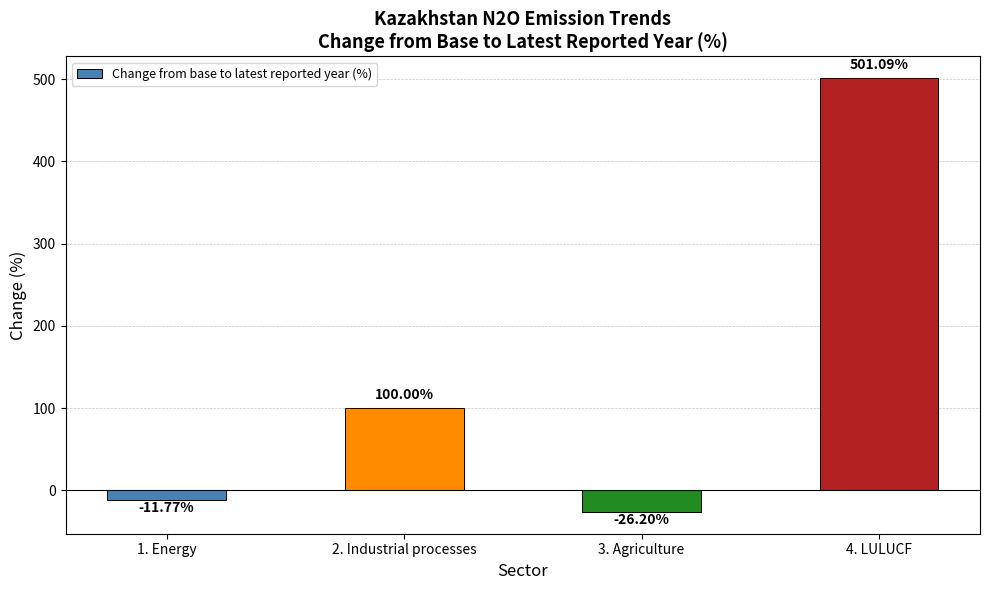

What is the sum of all values?

563.1